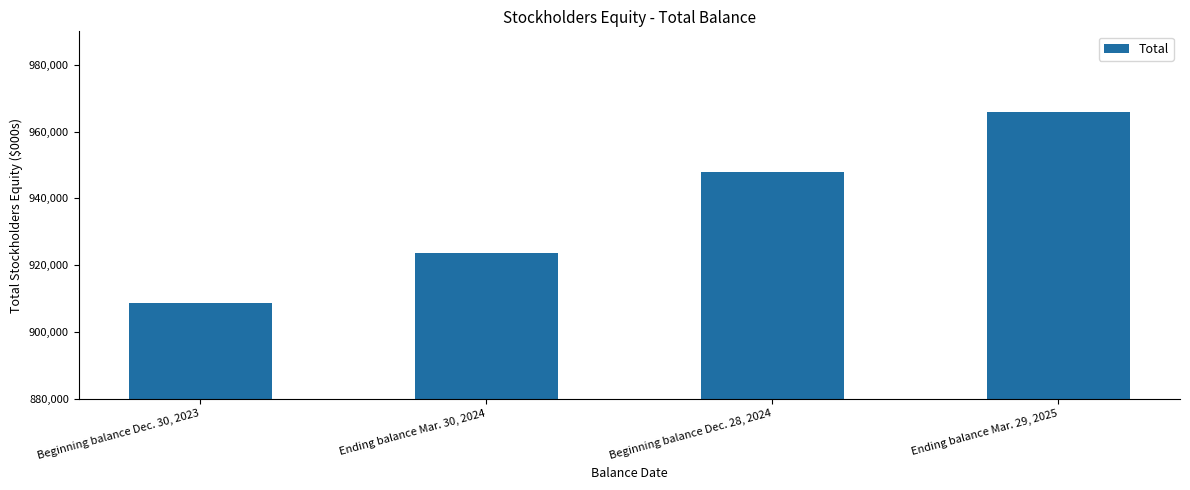

What is the label of the 3rd bar from the right?

Ending balance Mar. 30, 2024